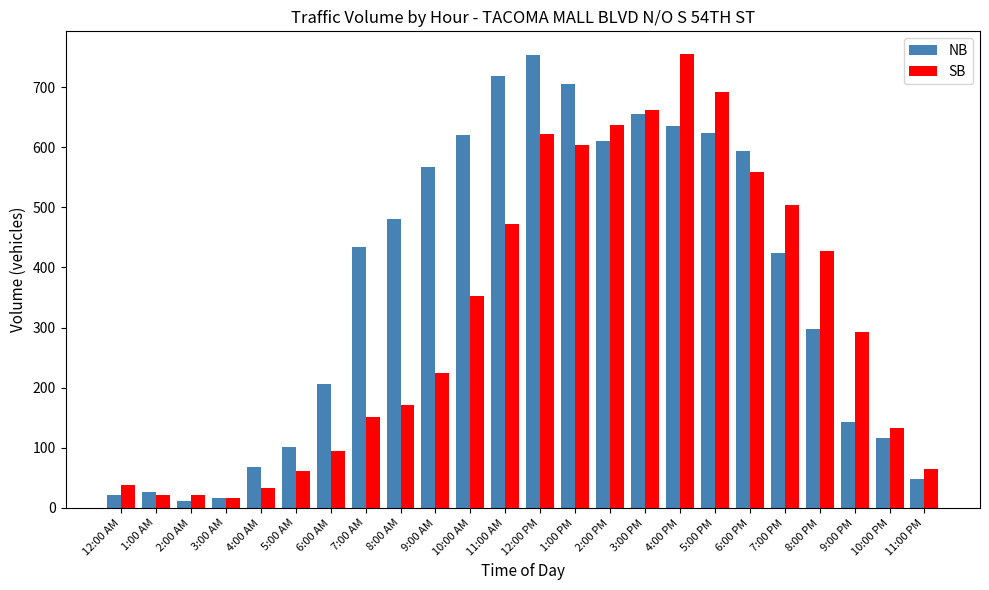

At which label does SB first exceed 293?

10:00 AM